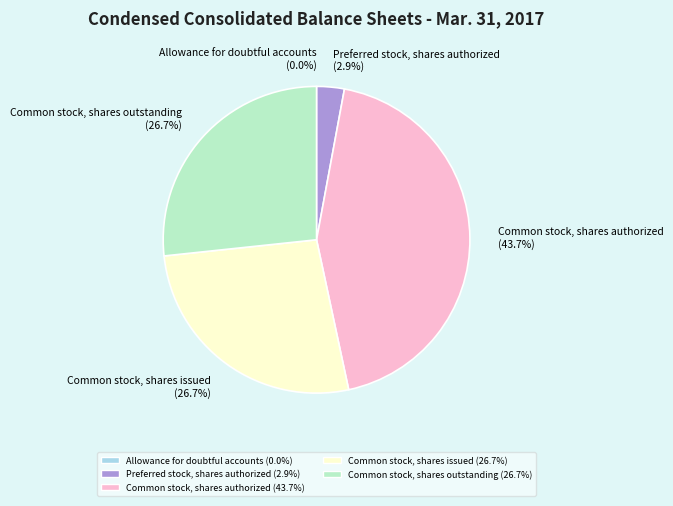

True or false: Common stock, shares outstanding accounts for 27% of the total.

True